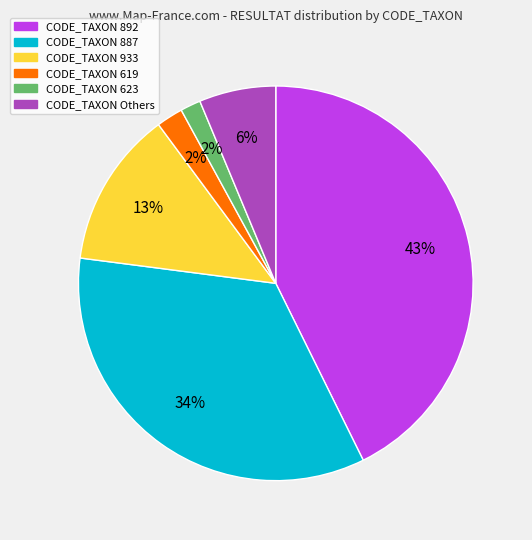

To the nearest percent, what is the difference between the largest and smallest slice percentages?

41%